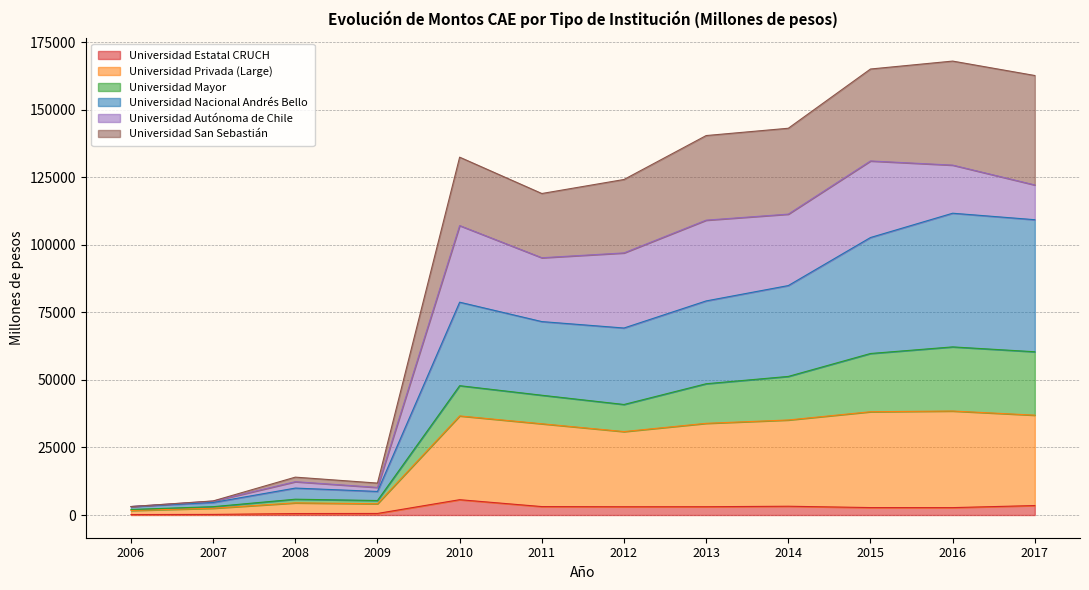

What is the highest value of the Universidad Estatal CRUCH series?

5672.0